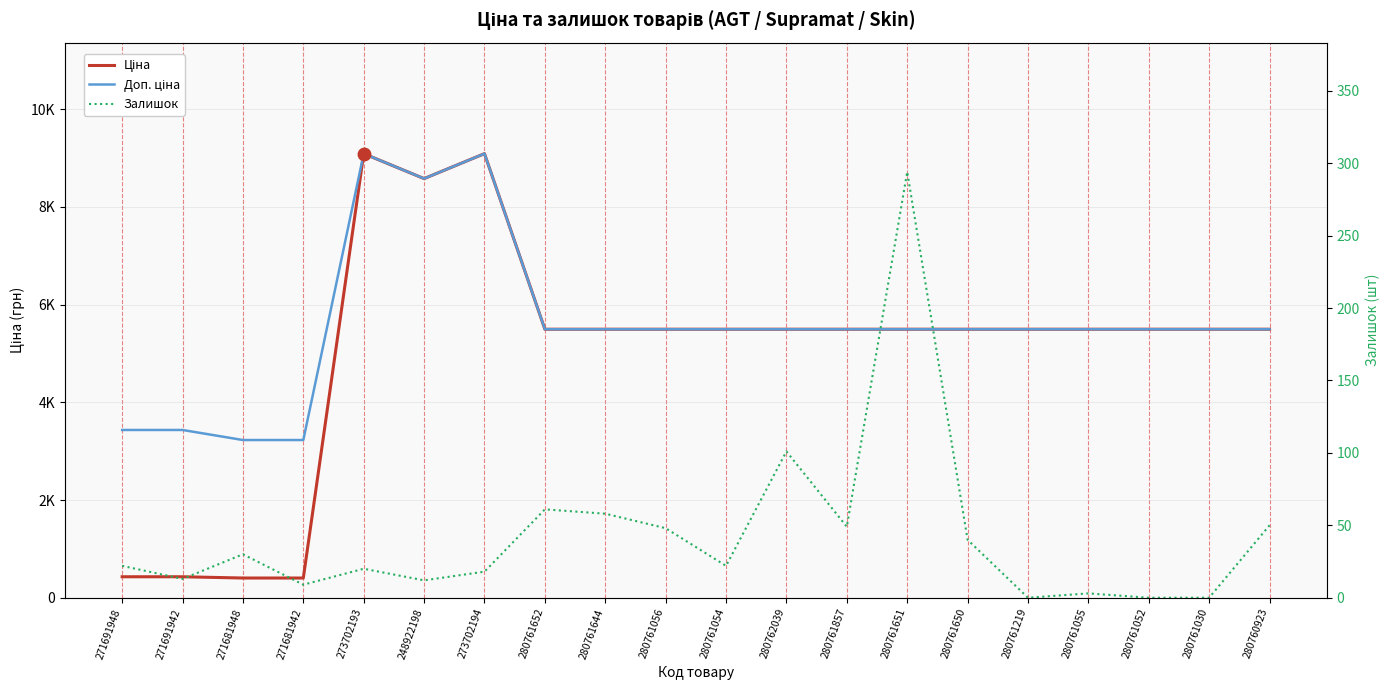

Where does the Ціна series first go above 5497?

273702193